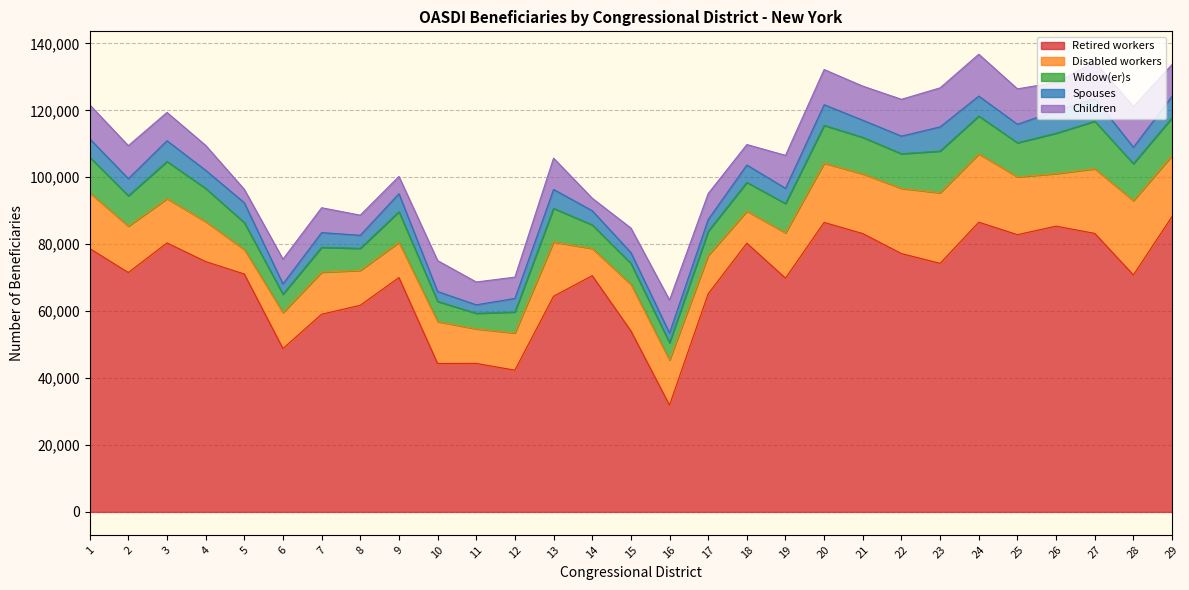

What is the value of the Widow(er)s point at the 18th from the left?

8602